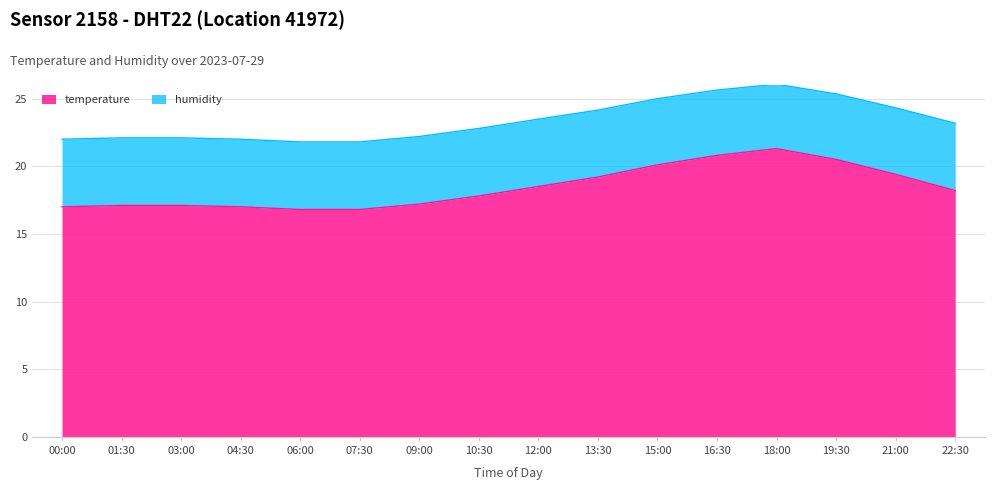

What is the value of the 1st point from the left?

17.0